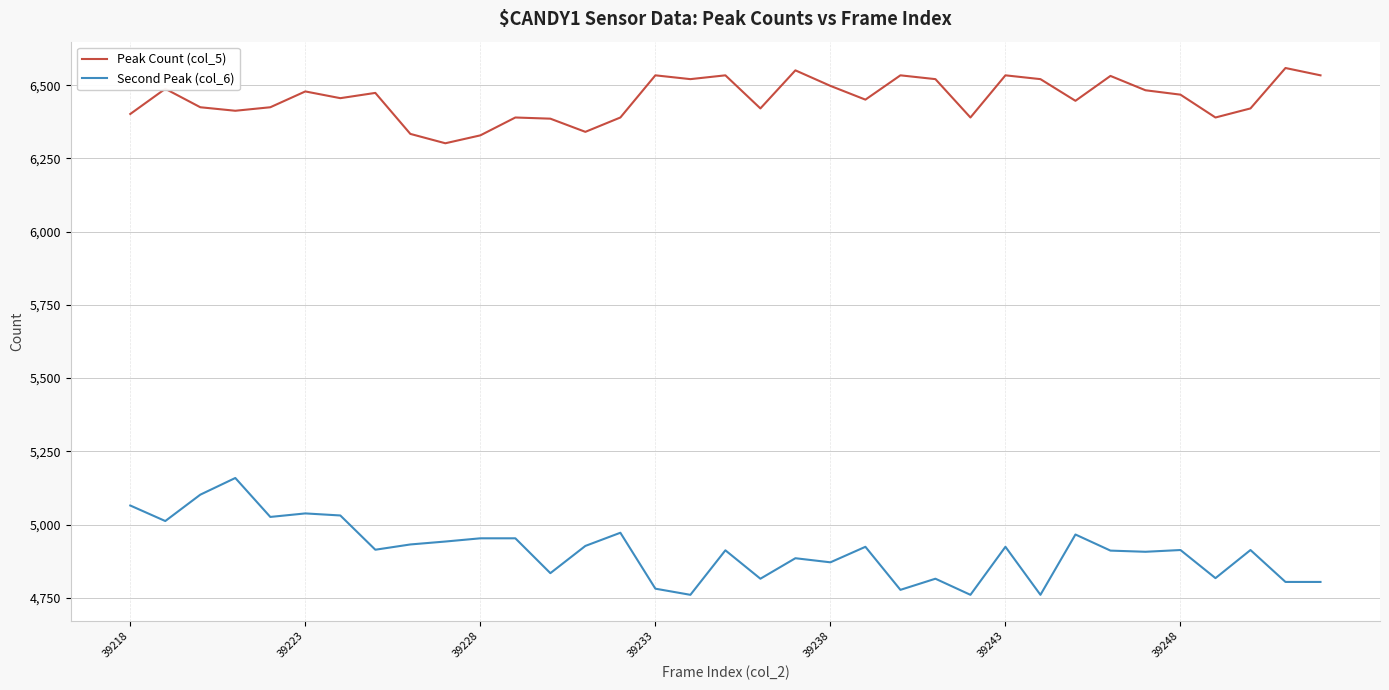

What is the maximum value for Second Peak (col_6)?

5159